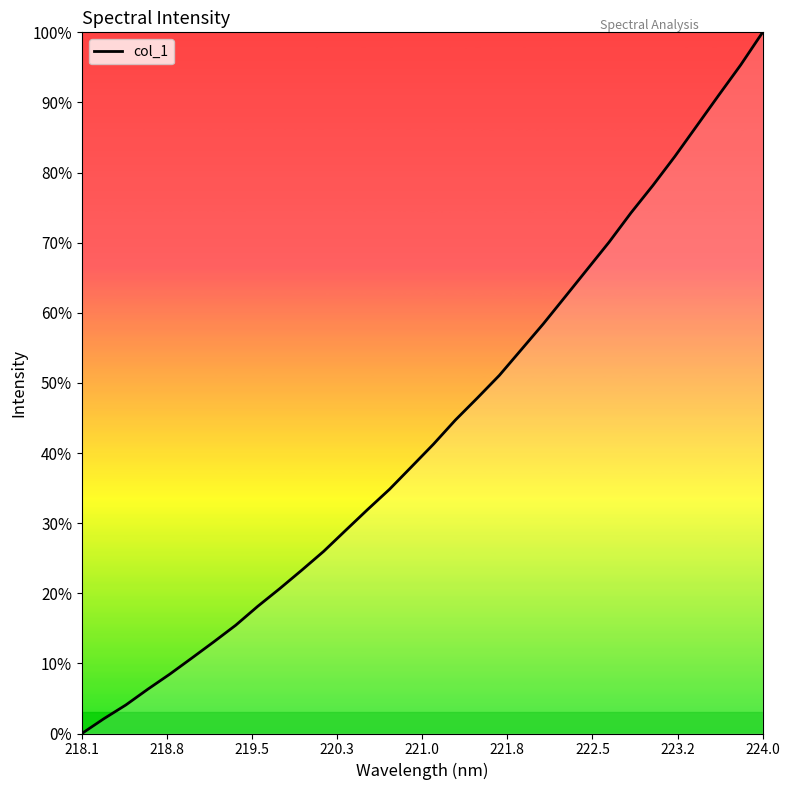

What is the difference between the maximum and minimum values?

100.0